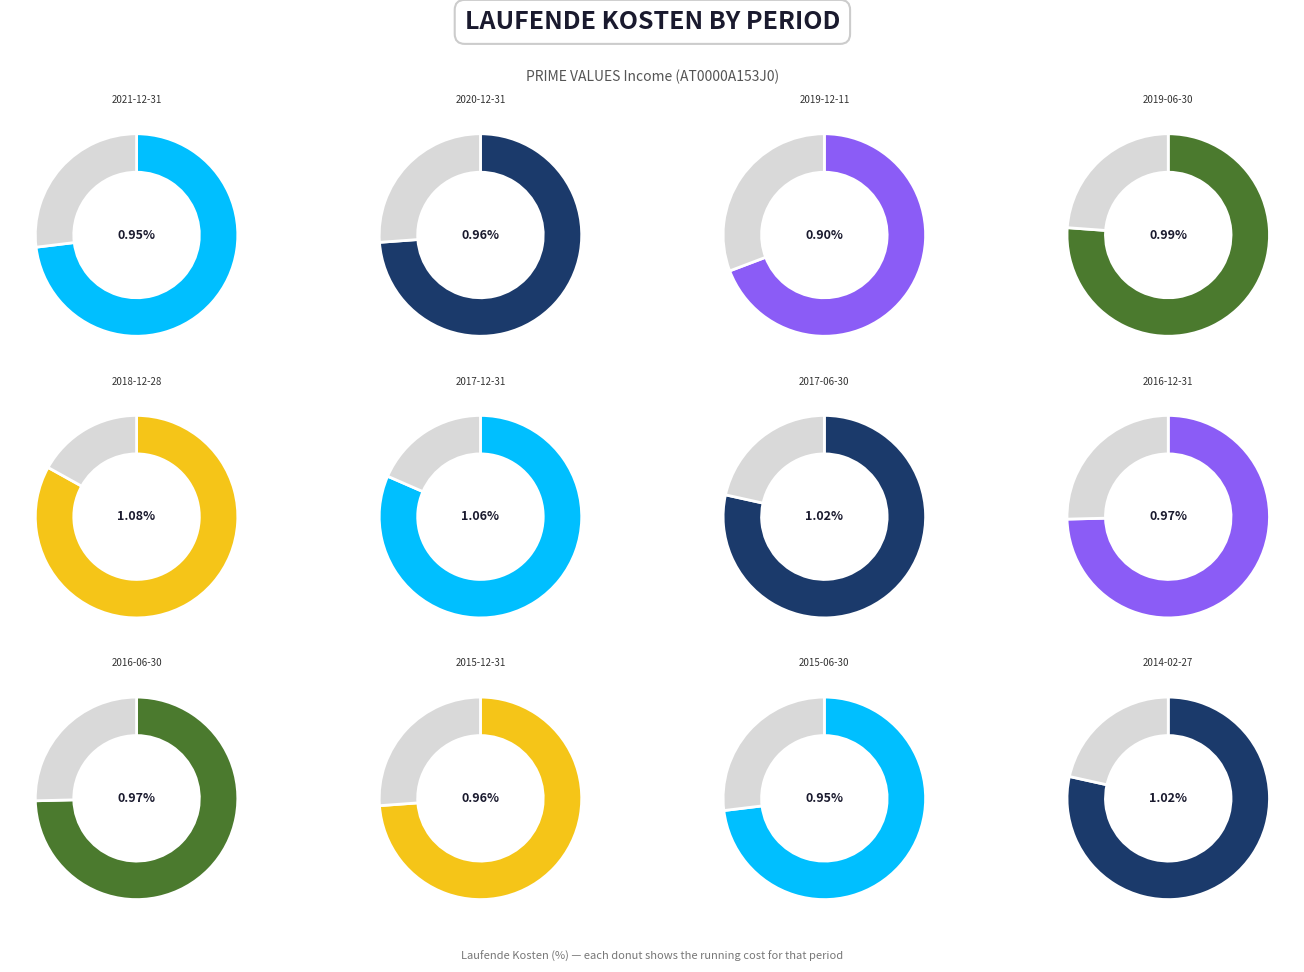

Is 2021-12-31 the majority of the pie?

No